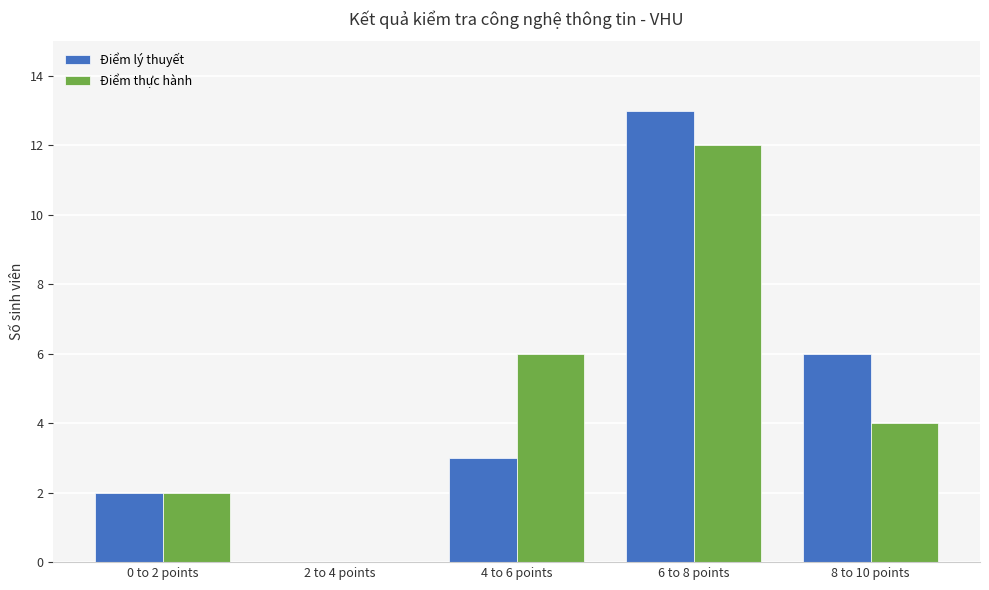

Is the value of Điểm thực hành at 8 to 10 points greater than the value of Điểm lý thuyết at 6 to 8 points?

No